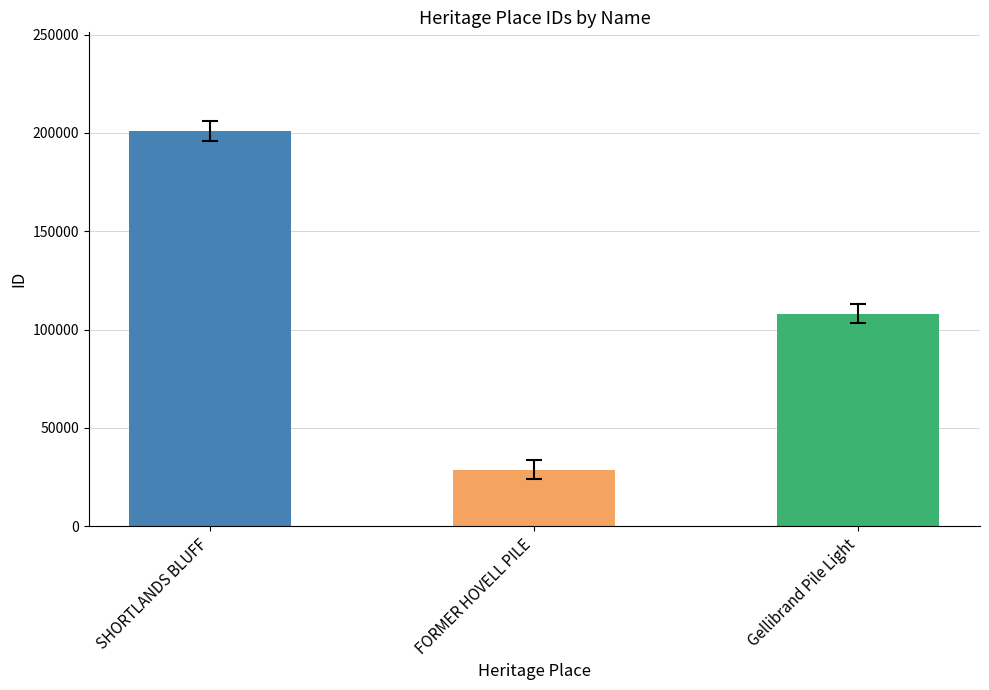

What is the difference between the maximum and minimum values?

172207